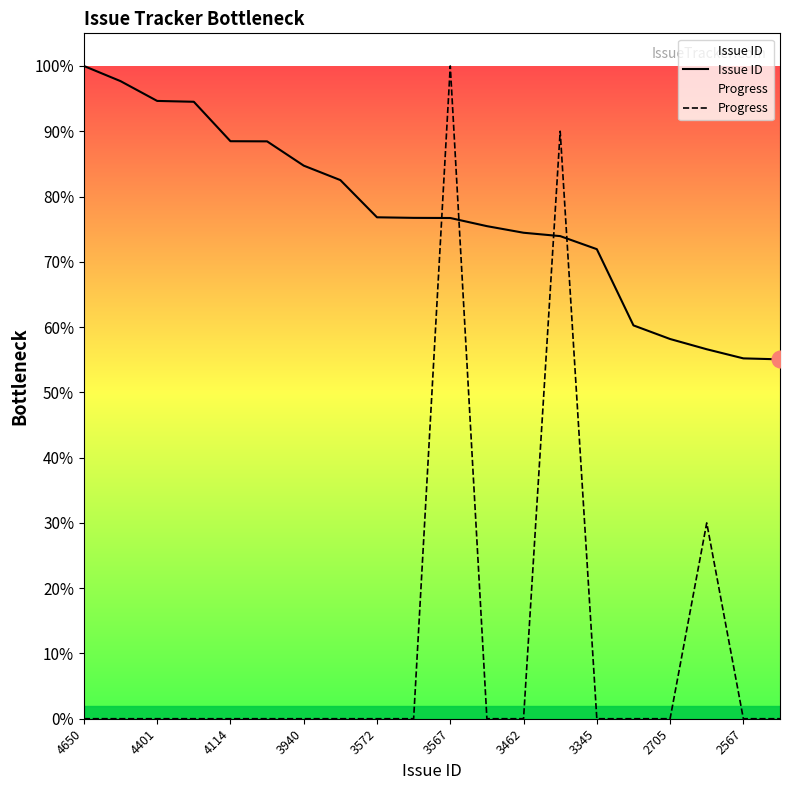

What is the label of the 14th point from the left?

13